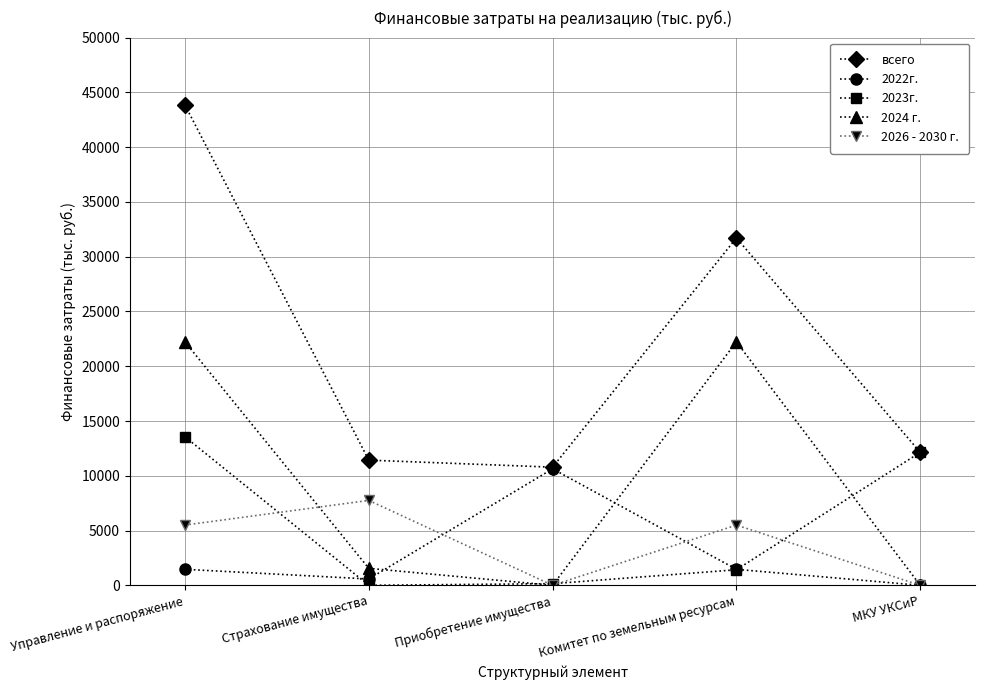

Which label corresponds to the largest value in the chart?

Управление и распоряжение